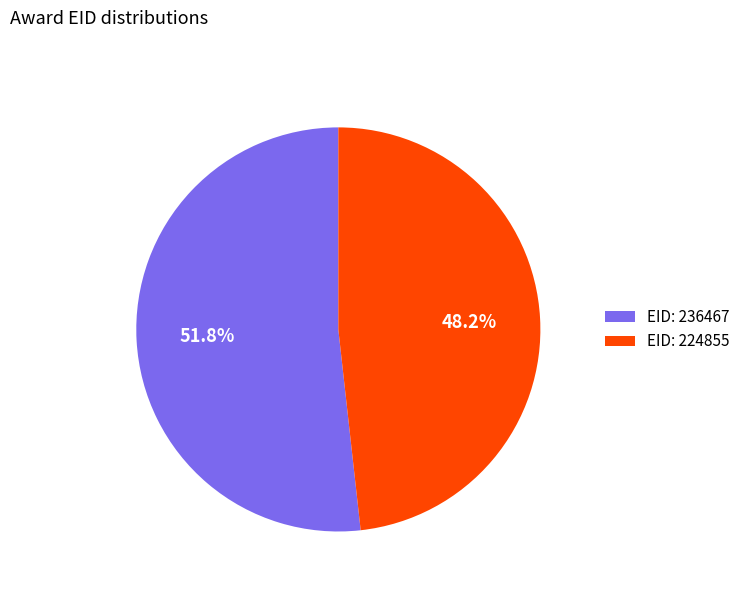

To the nearest percent, what is the average slice percentage?

50%